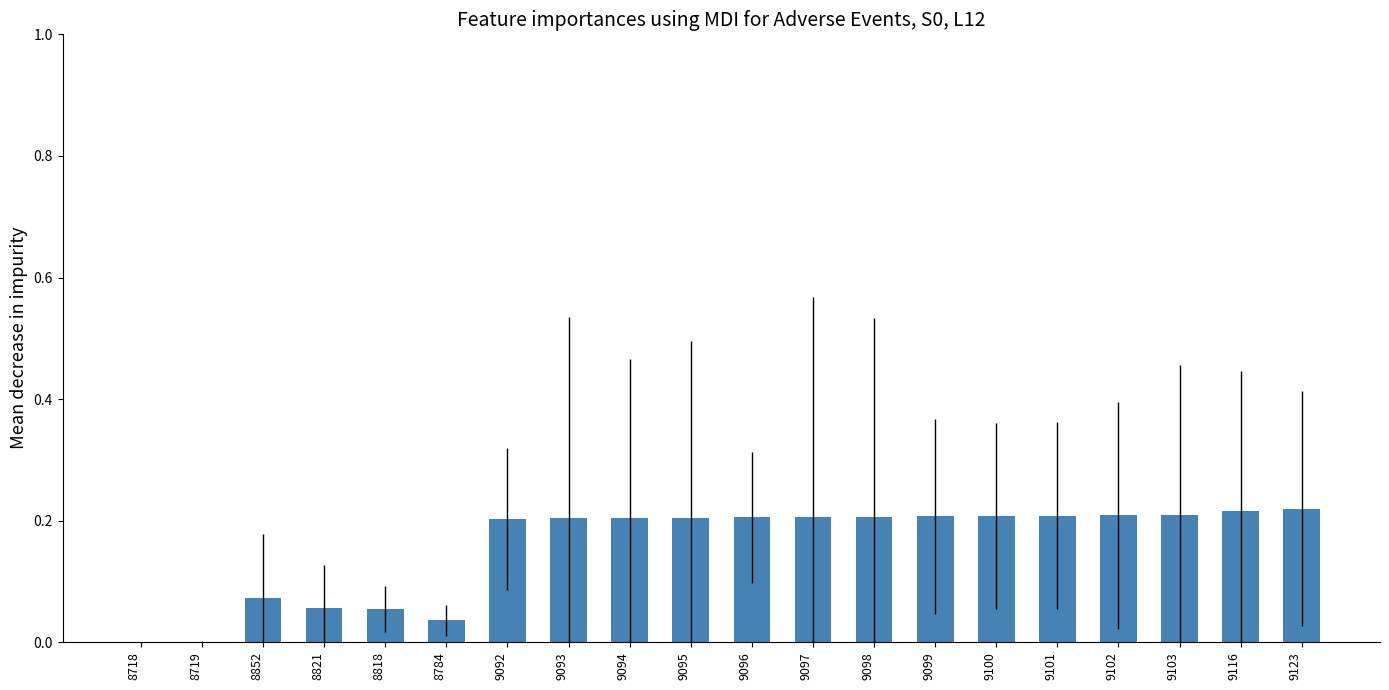

Is it true that the value at 9123 is 0.2?

True